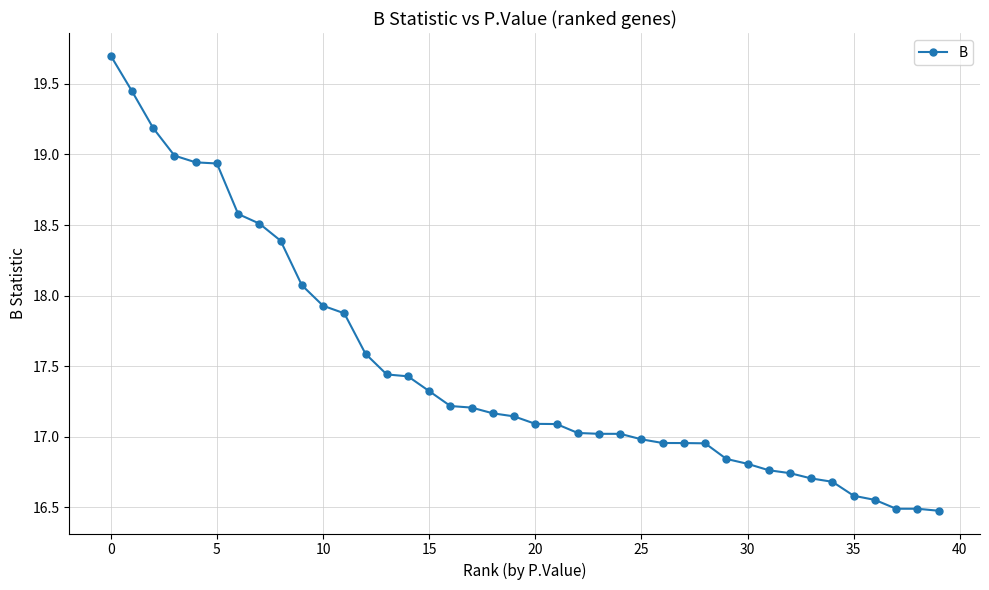

What is the value of the 12th point from the left?

17.9